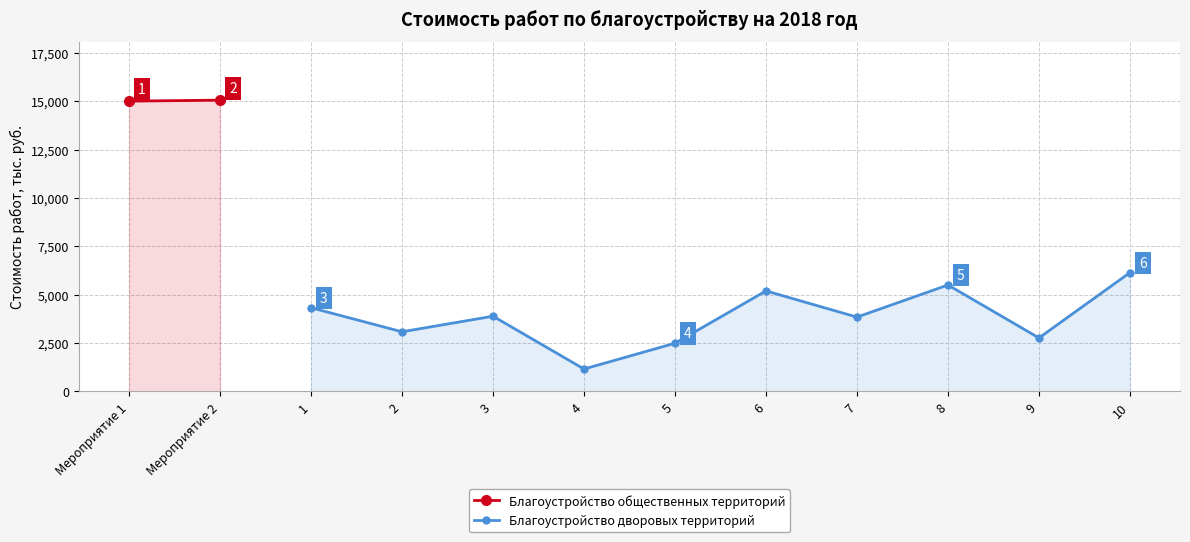

The value of Благоустройство дворовых территорий at 2 is 5383.1. True or false?

False